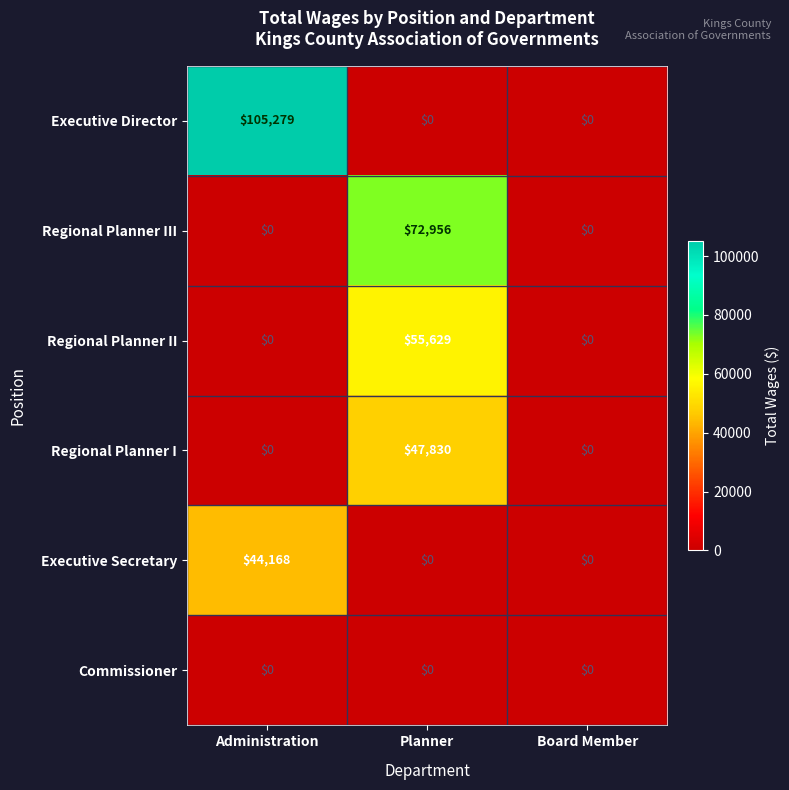

Count the Regional Planner I values in the range 0 to 47830.

3